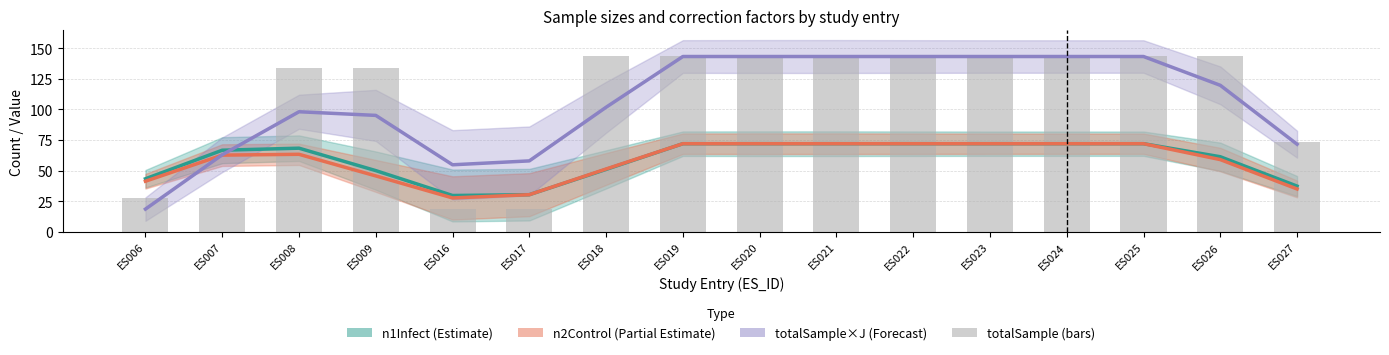

At which category is the sum across all series the highest?

ES019